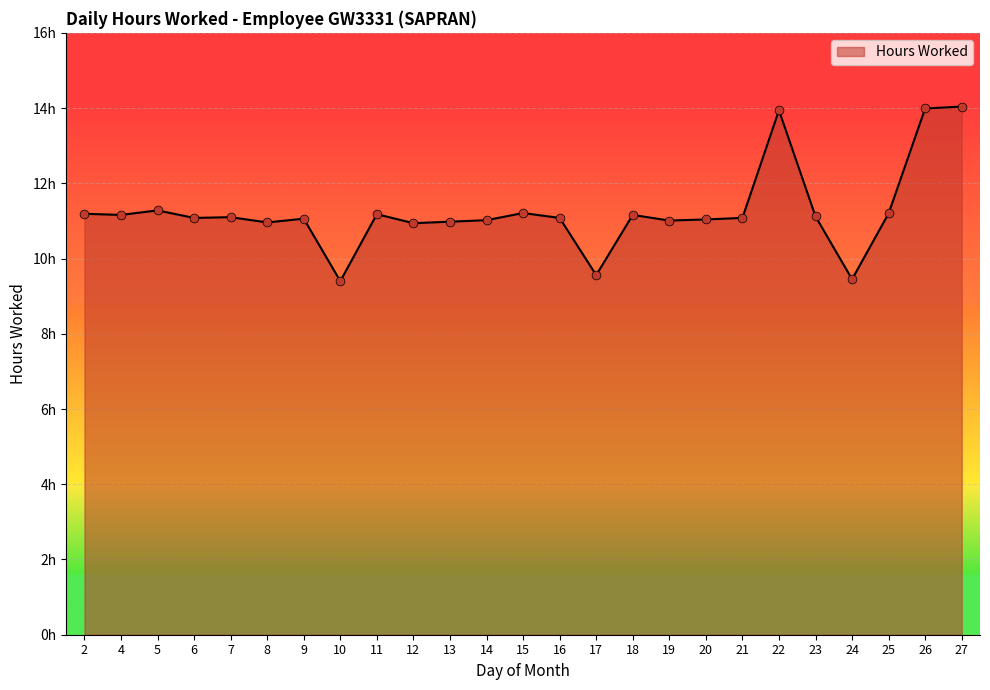

What is the change in value from 2 to 24?

-1.7